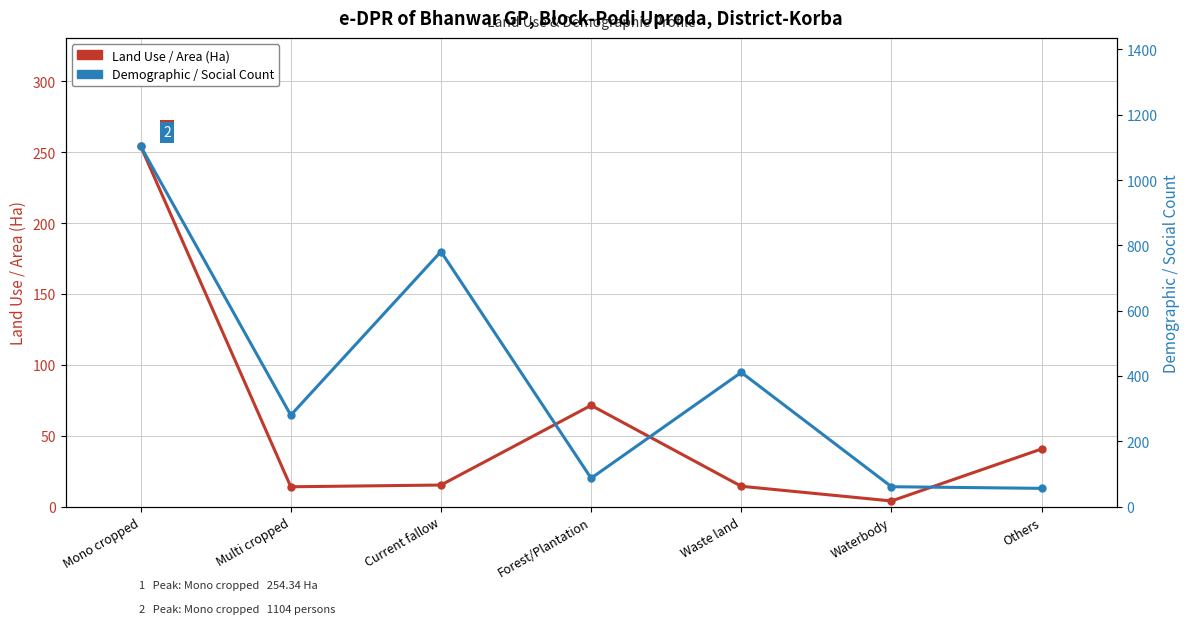

The Demographic / Social series shows 163.4 at Multi cropped. True or false?

False